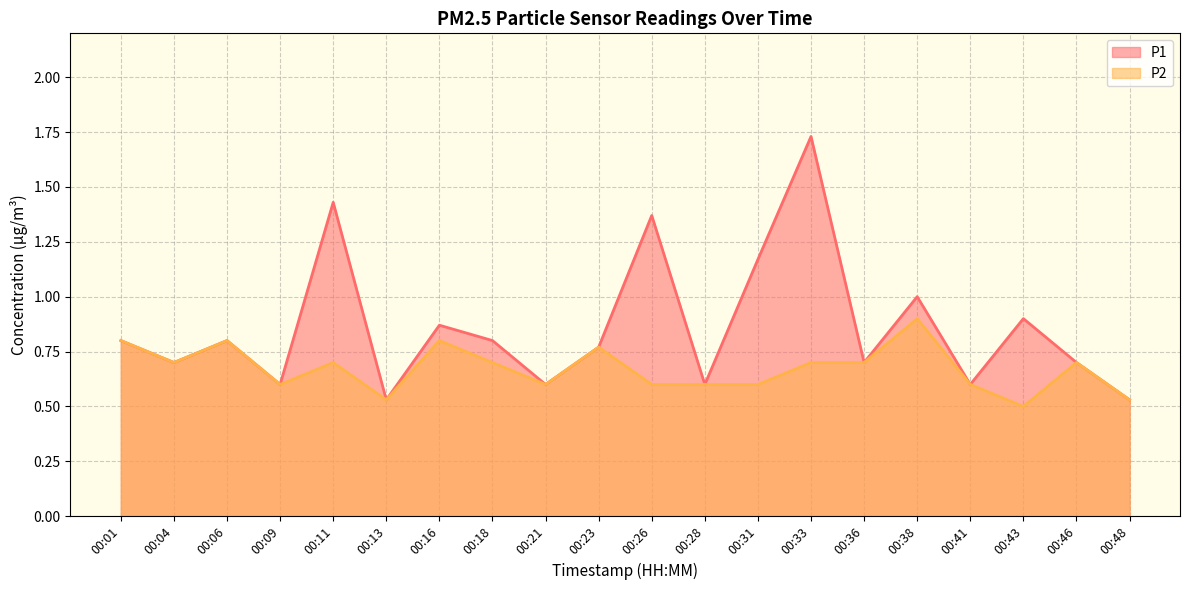

The P1 series shows 0.7 at 00:46. True or false?

True